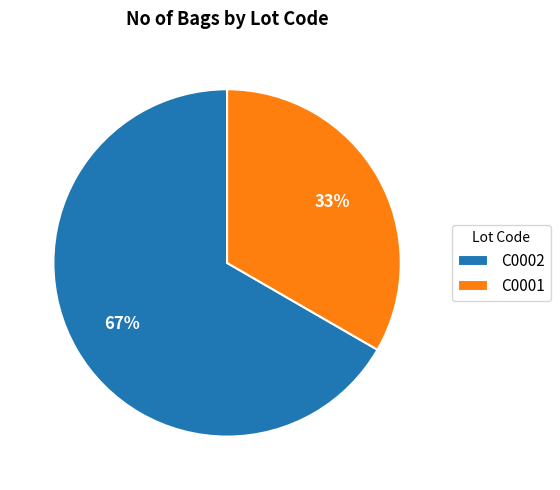

Which slice is the smallest?

C0001